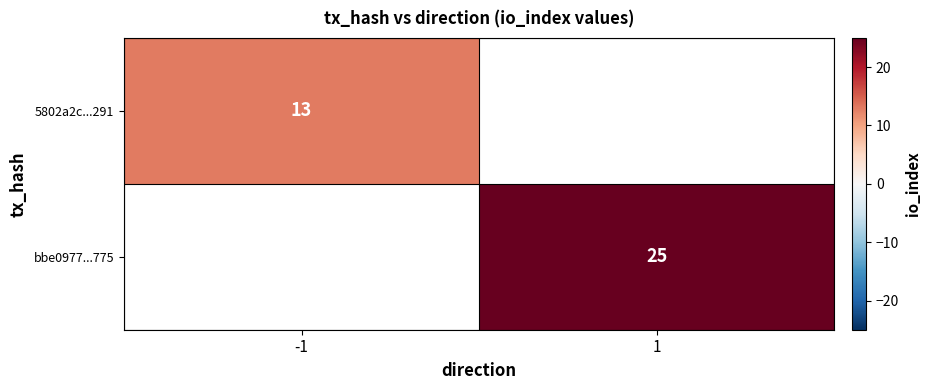

The value of bbe0977...775 at 1 is 25. True or false?

True